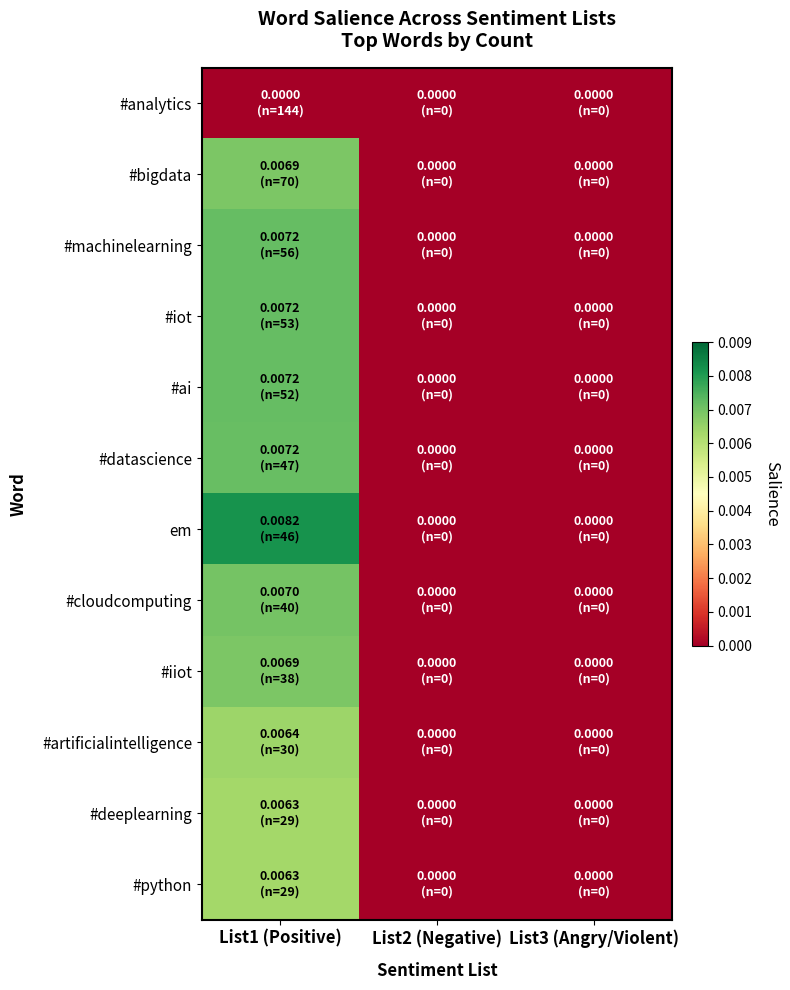

Which series has the largest total across all categories?

em